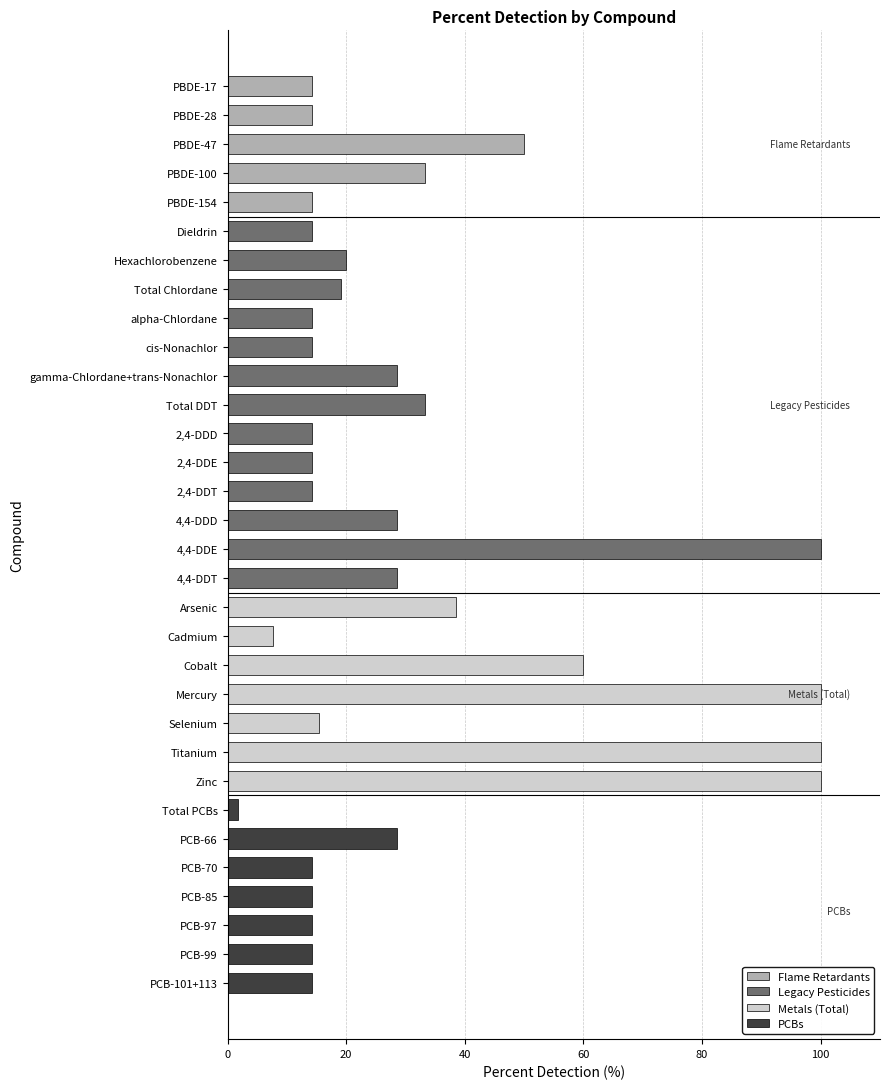

Reading right to left, extract all data points from this chart.

14.3	14.3	14.3	14.3	14.3	28.6	1.7	100.0	100.0	15.4	100.0	60.0	7.7	38.5	28.6	100.0	28.6	14.3	14.3	14.3	33.3	28.6	14.3	14.3	19.1	20.0	14.3	14.3	33.3	50.0	14.3	14.3